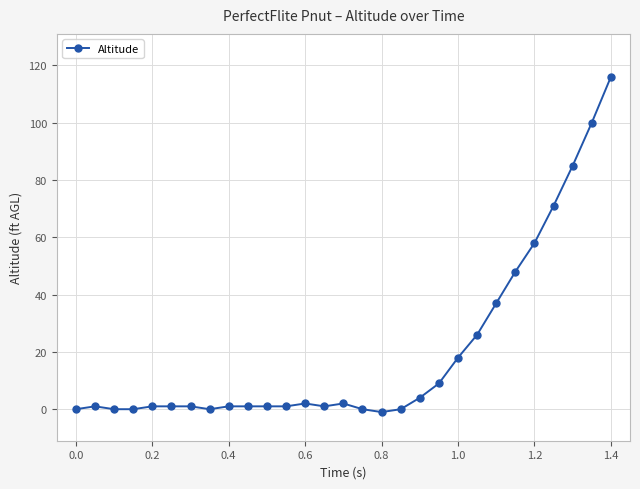

Reading right to left, extract all data points from this chart.

116	100	85	71	58	48	37	26	18	9	4	0	-1	0	2	1	2	1	1	1	1	0	1	1	1	0	0	1	0